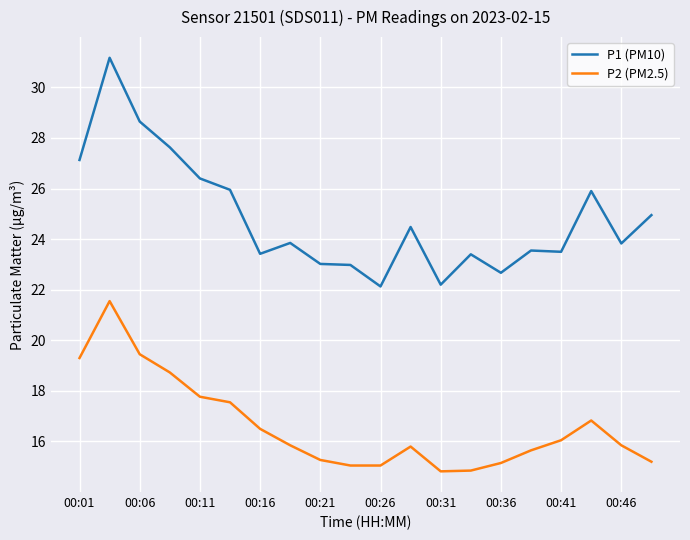

What is the maximum value shown in the chart?

31.2